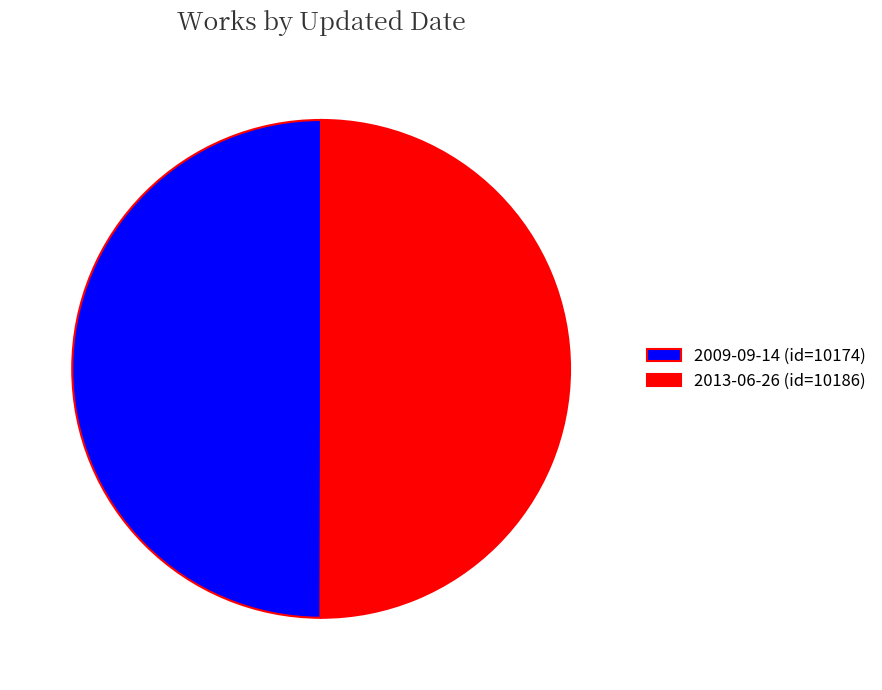

True or false: 2013-06-26 (id=10186) accounts for 40% of the total.

False